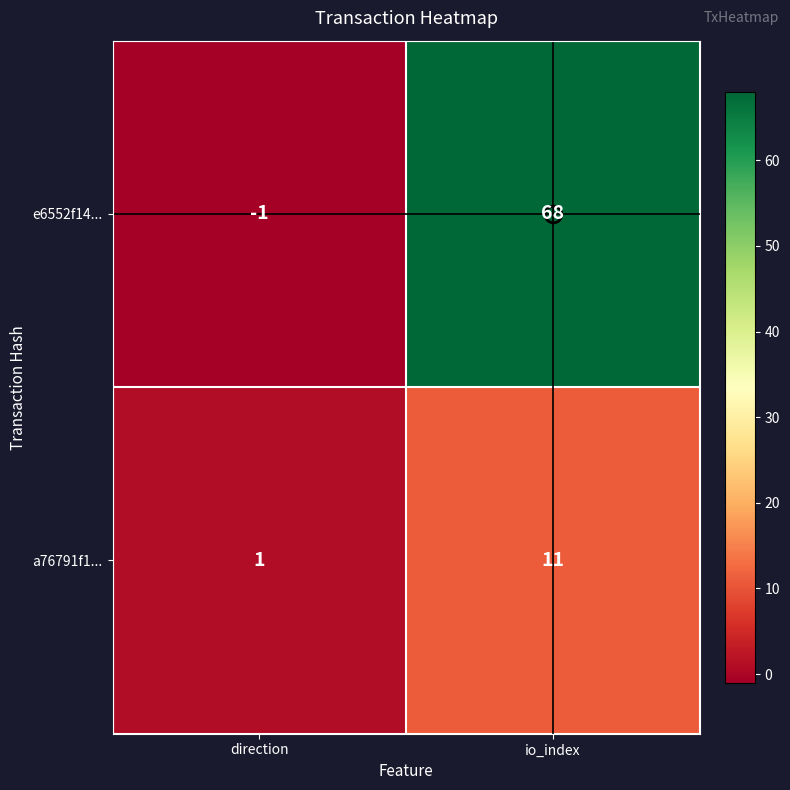

At which label is e6552f14... closest to 33?

direction